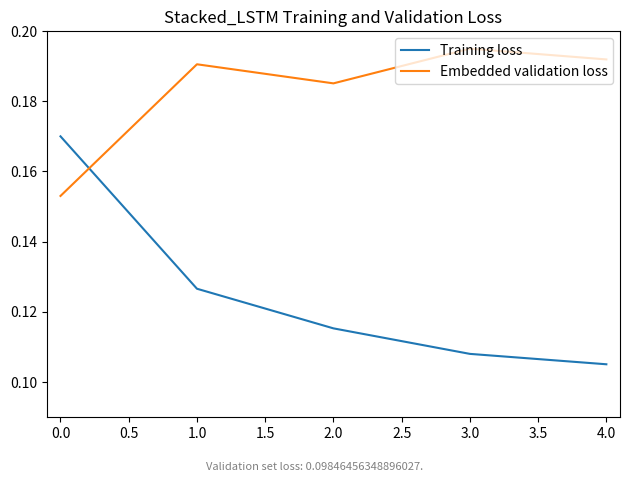

Which category has the highest value in the Embedded validation loss series?

3.0